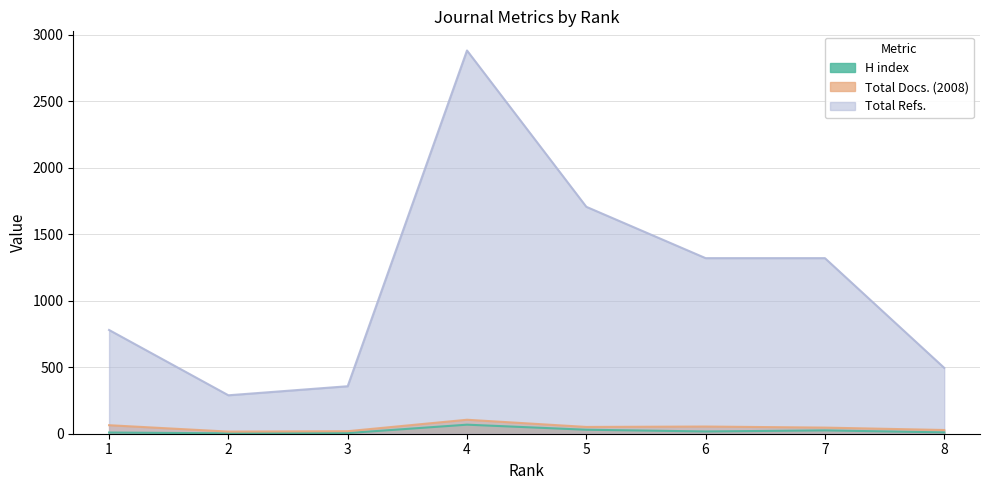

What is the greatest value displayed?

2881